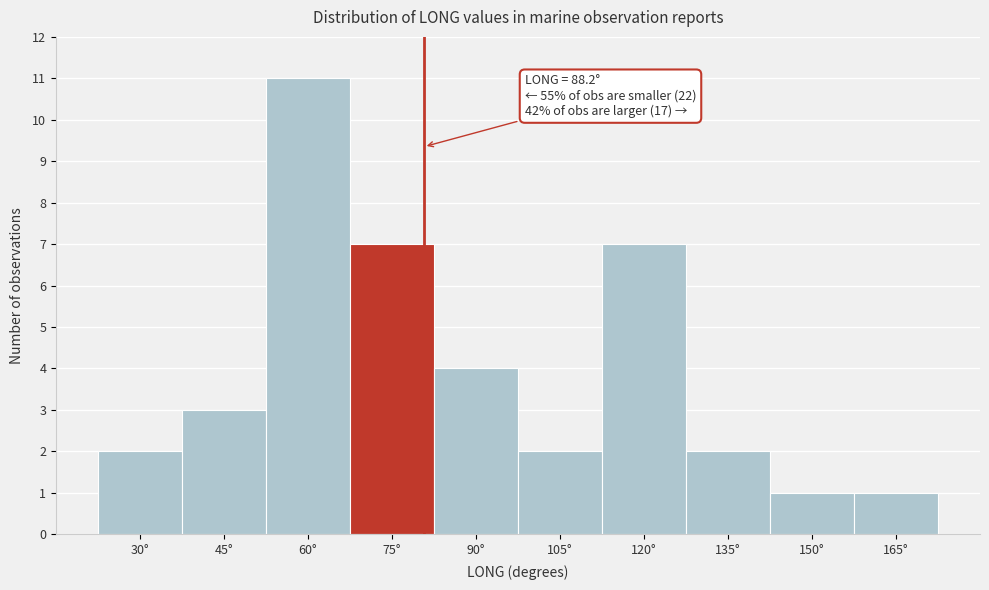

Reading left to right, extract all data points from this chart.

30°=2	45°=3	60°=11	75°=7	90°=4	105°=2	120°=7	135°=2	150°=1	165°=1